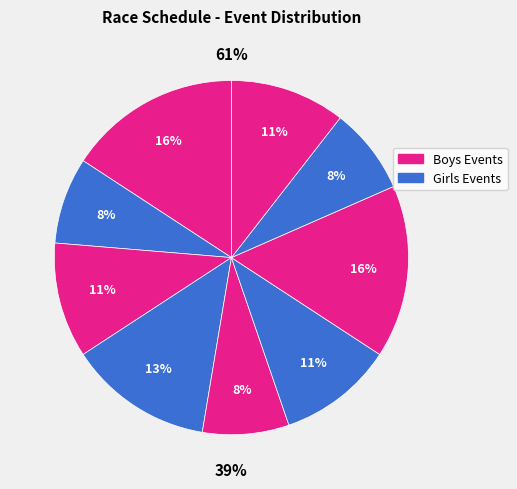

Does Other account for over 50% of the chart?

No